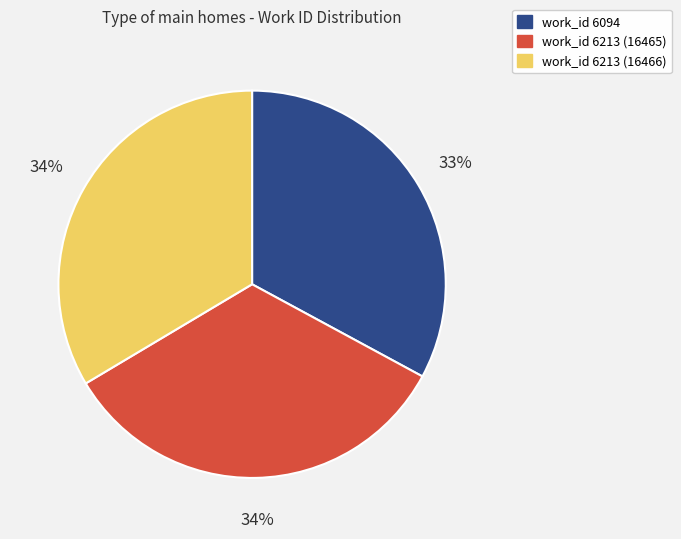

Does any single category account for the majority?

No